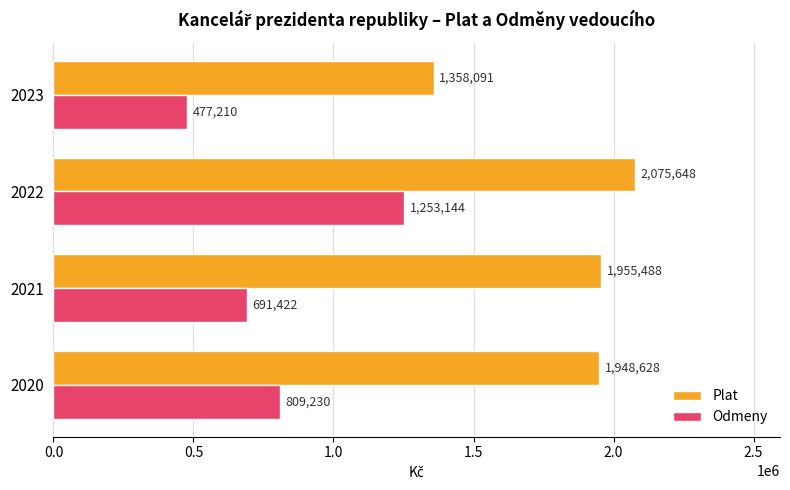

True or false: Plat has a value of 1358091 at 2023.

True